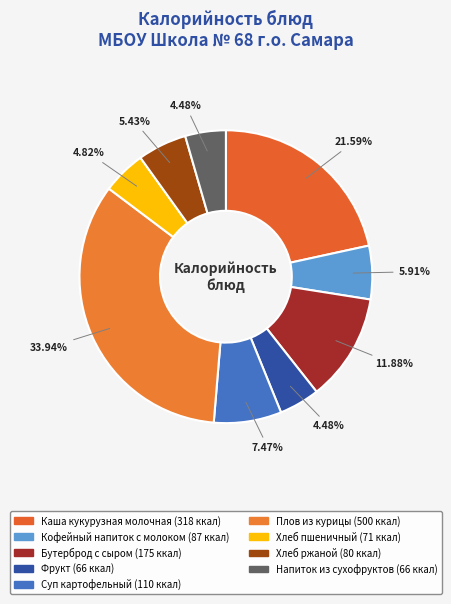

Rank the categories by value from highest to lowest.

Плов из курицы, Каша кукурузная молочная, Бутерброд с сыром, Суп картофельный, Кофейный напиток с молоком, Хлеб ржаной, Хлеб пшеничный, Фрукт, Напиток из сухофруктов